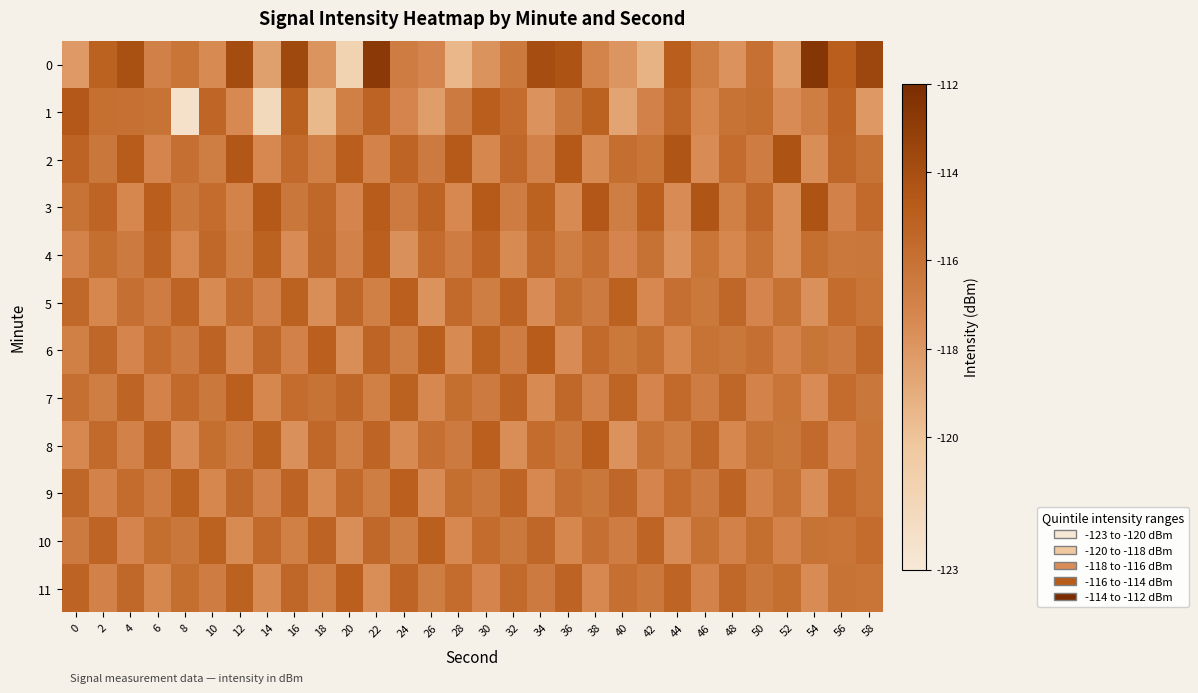

At which category is the sum across all series the highest?

22